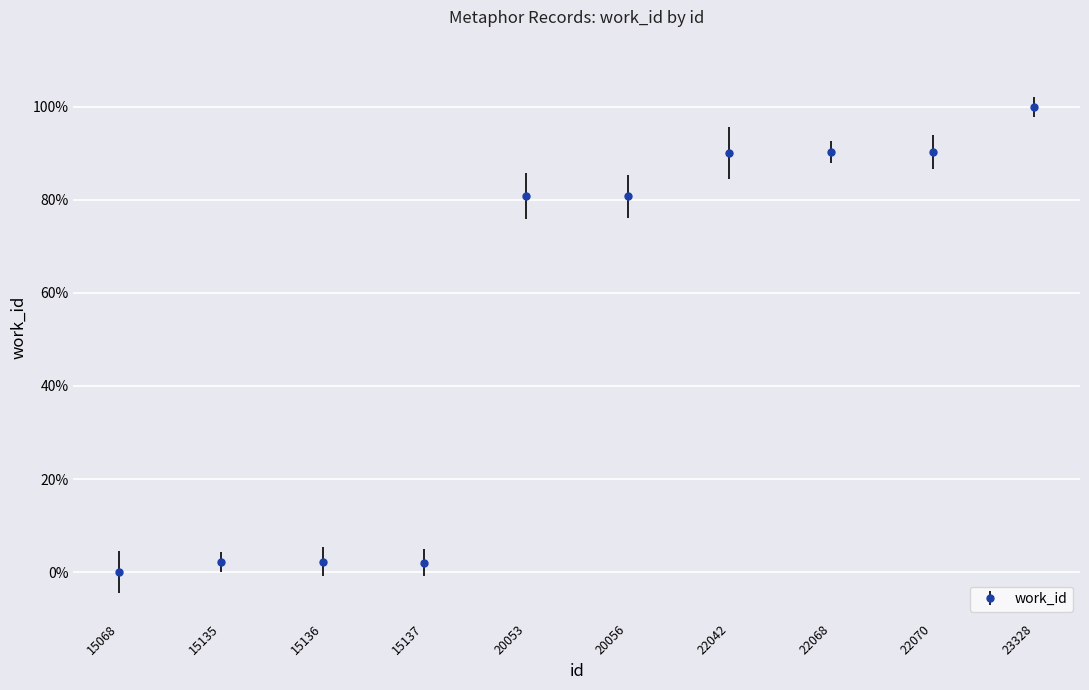

Does the chart have visible grid lines?

Yes